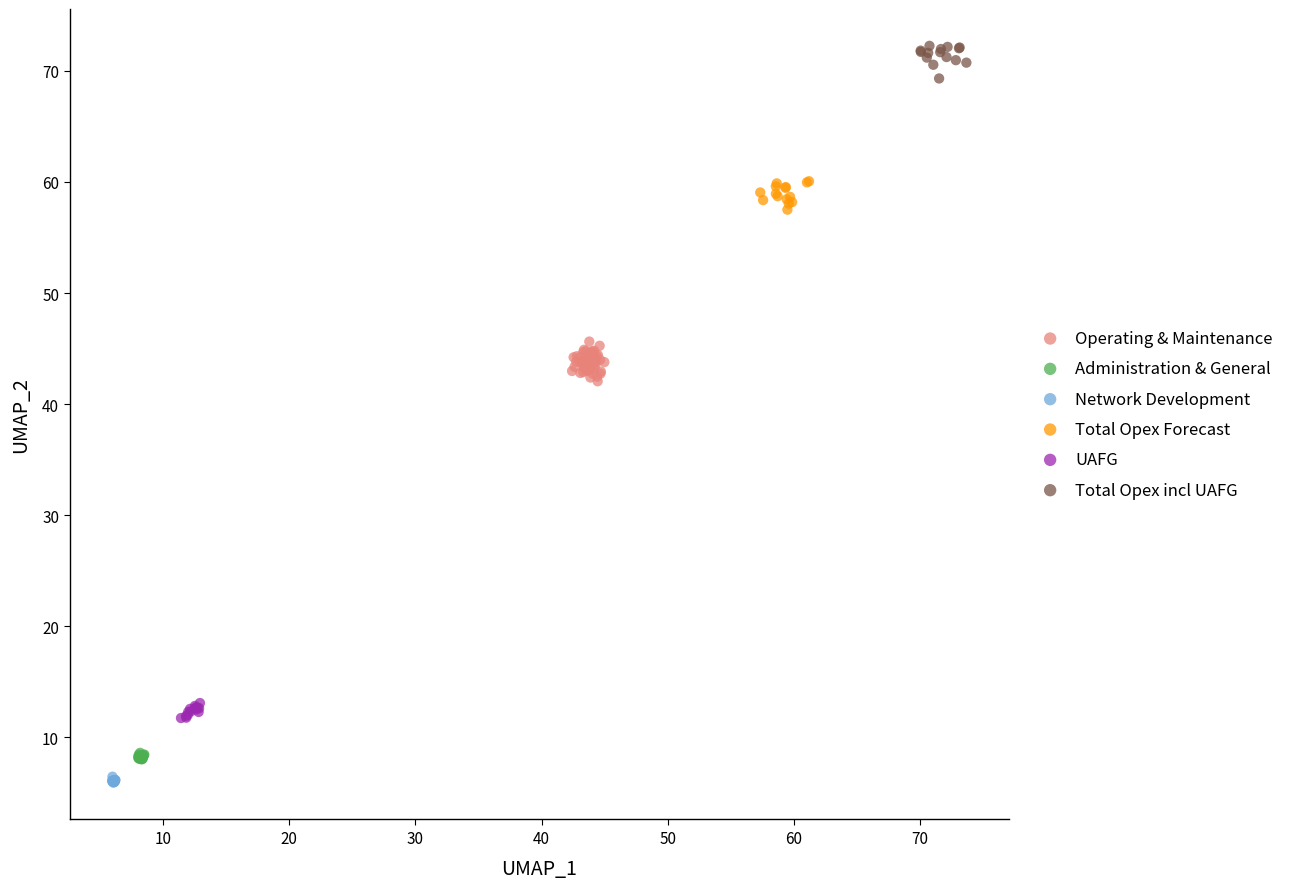

Which series reaches the maximum Y coordinate?

Total Opex incl UAFG